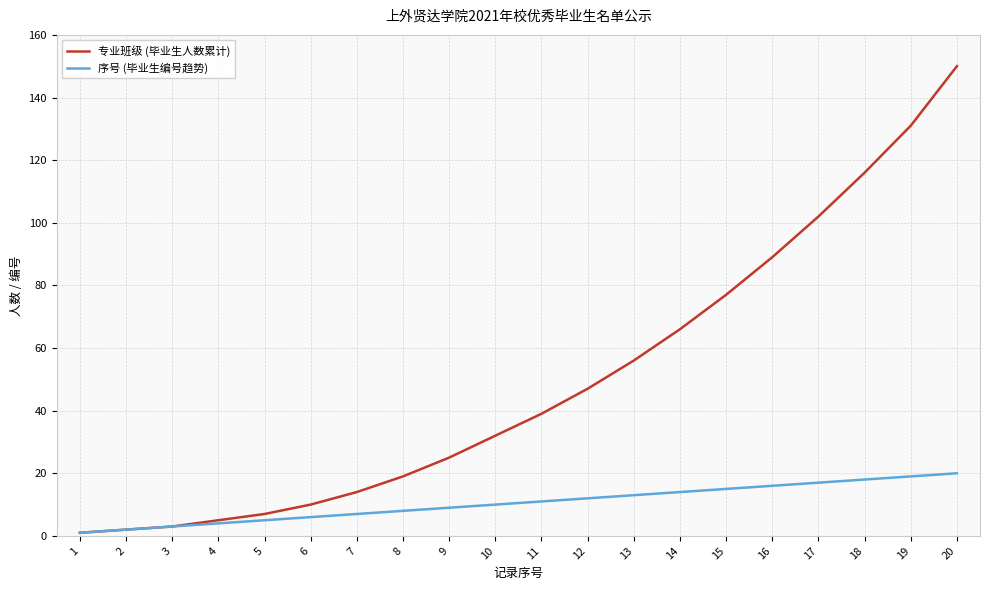

True or false: 专业班级 (毕业生人数累计) has more than 2 points higher than both neighbors.

False